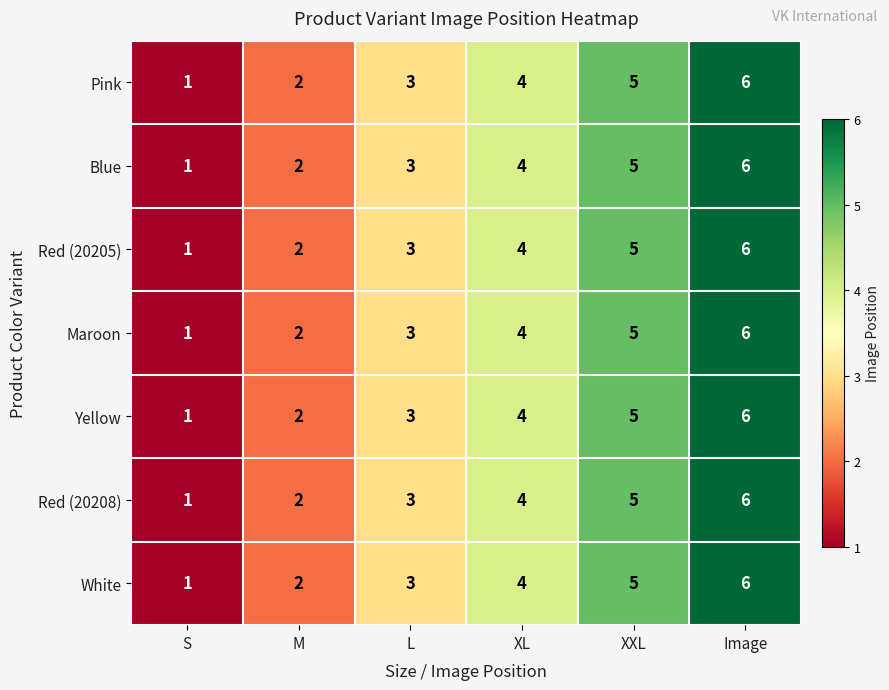

Where is Red (20208) nearest to the value 3?

L